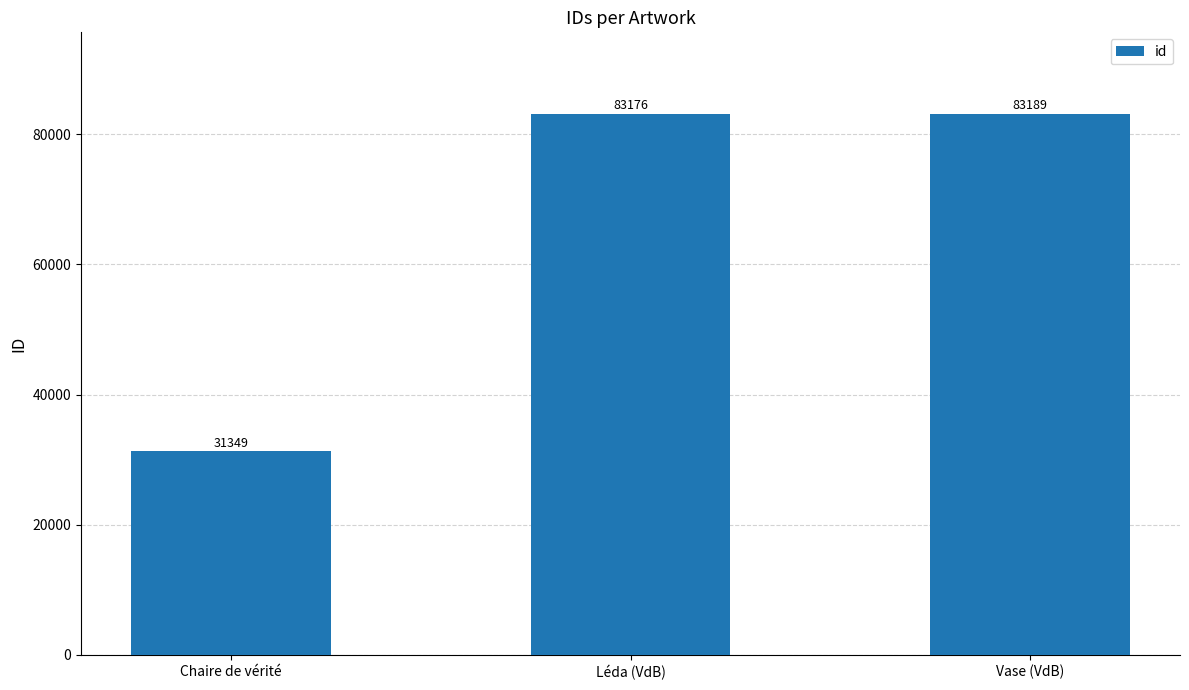

List the labels in order of value, largest first.

Vase (VdB), Léda (VdB), Chaire de vérité